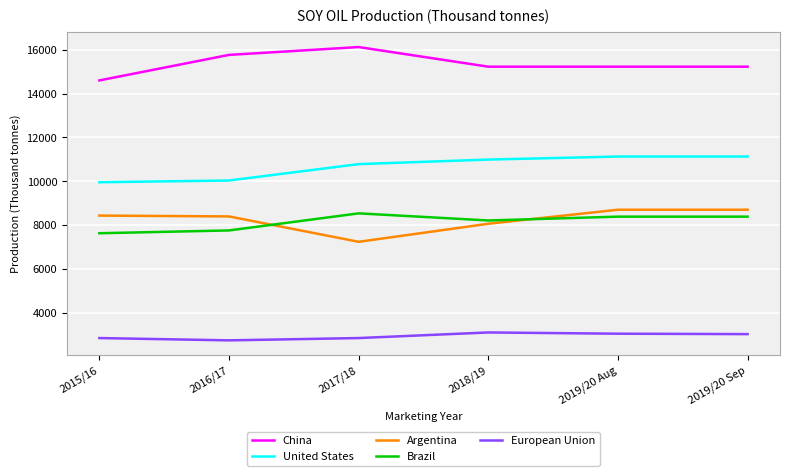

At 2016/17, list the series in order from smallest to largest.

European Union, Brazil, Argentina, United States, China